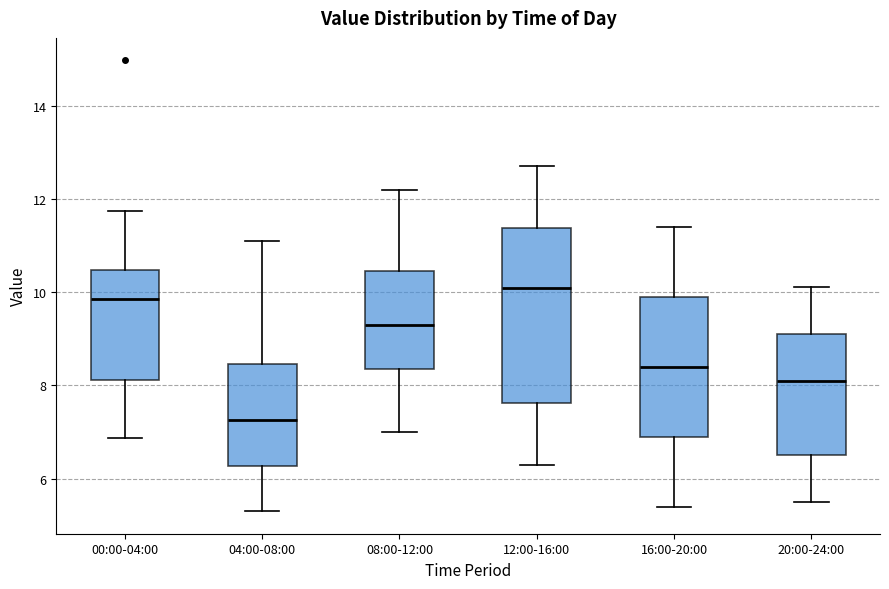

Reading left to right, read every box against the y-axis: the position of its median line, the range the box covers, and the ends of its whiskers. The values are not printed on the chart, so give them approximately, as read against the axis.

00:00-04:00: median 9.8, box 8.2 to 10.4, whiskers 6.8 to 11.8
04:00-08:00: median 7.2, box 6.2 to 8.4, whiskers 5.4 to 11.2
08:00-12:00: median 9.4, box 8.4 to 10.4, whiskers 7.0 to 12.2
12:00-16:00: median 10.0, box 7.6 to 11.4, whiskers 6.4 to 12.8
16:00-20:00: median 8.4, box 7.0 to 10.0, whiskers 5.4 to 11.4
20:00-24:00: median 8.2, box 6.6 to 9.2, whiskers 5.6 to 10.2